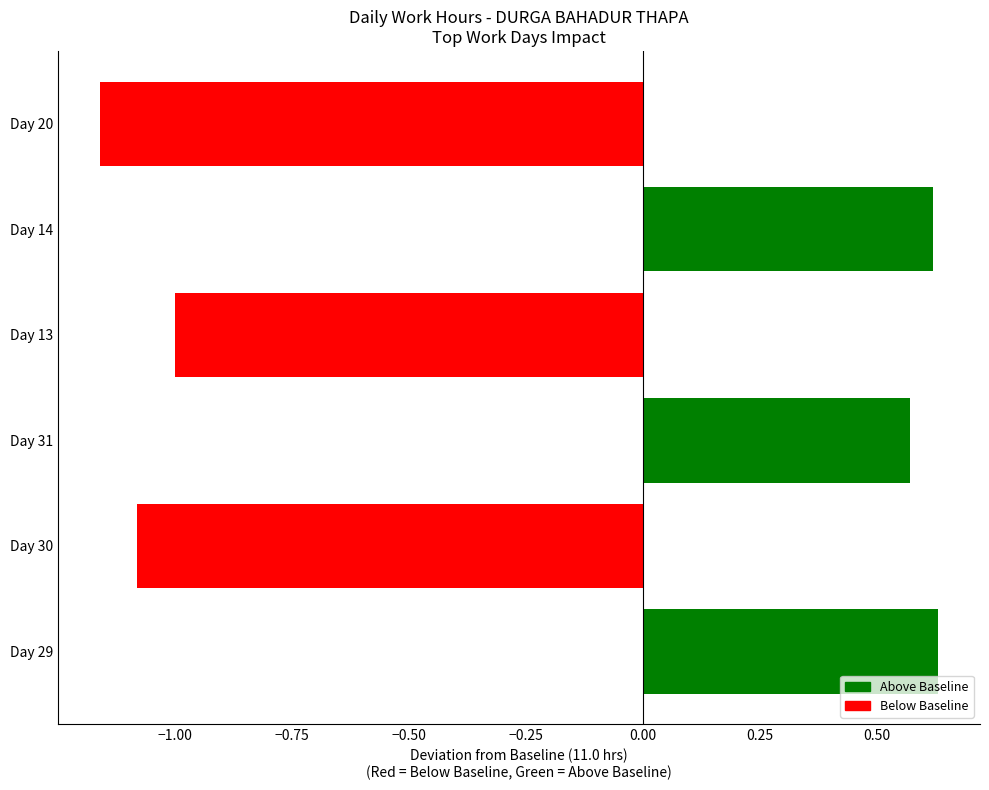

Where is the data nearest to the value 0?

Day 31